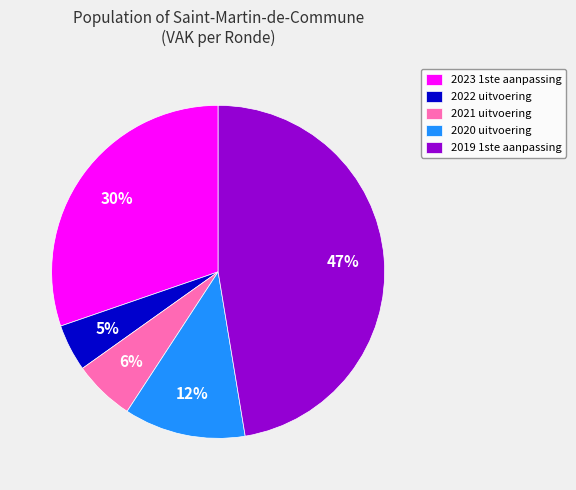

The 2021 uitvoering slice represents 12% of the pie. True or false?

False